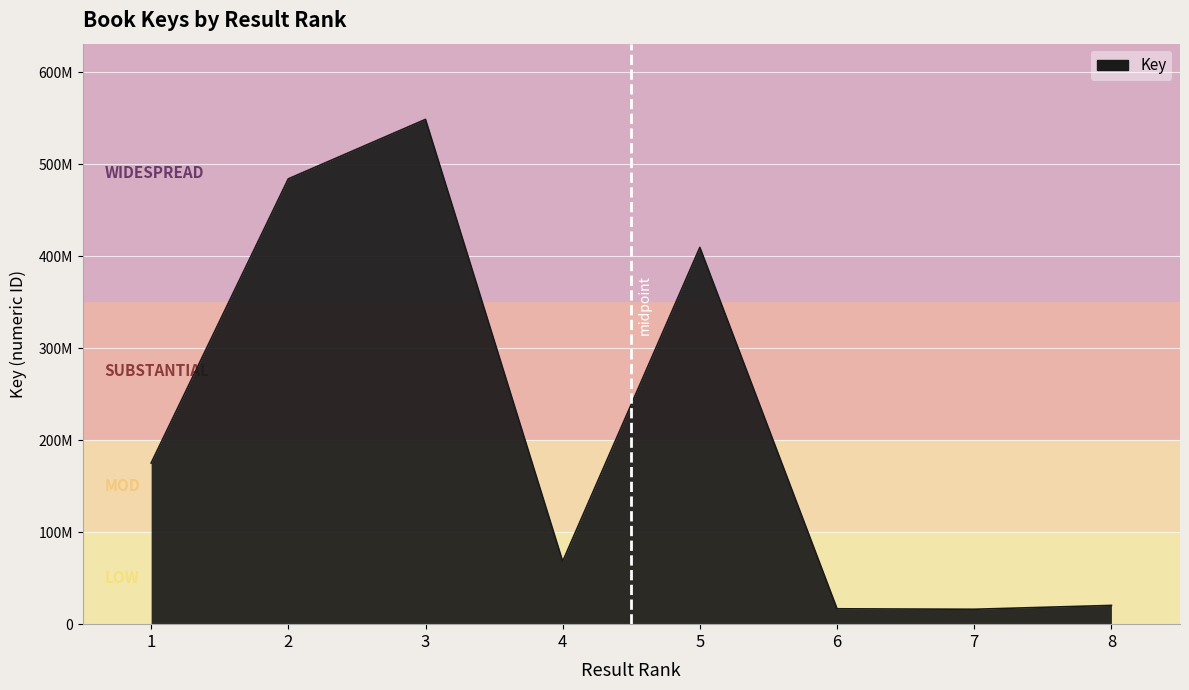

Does the chart display data point markers on the line(s)?

No